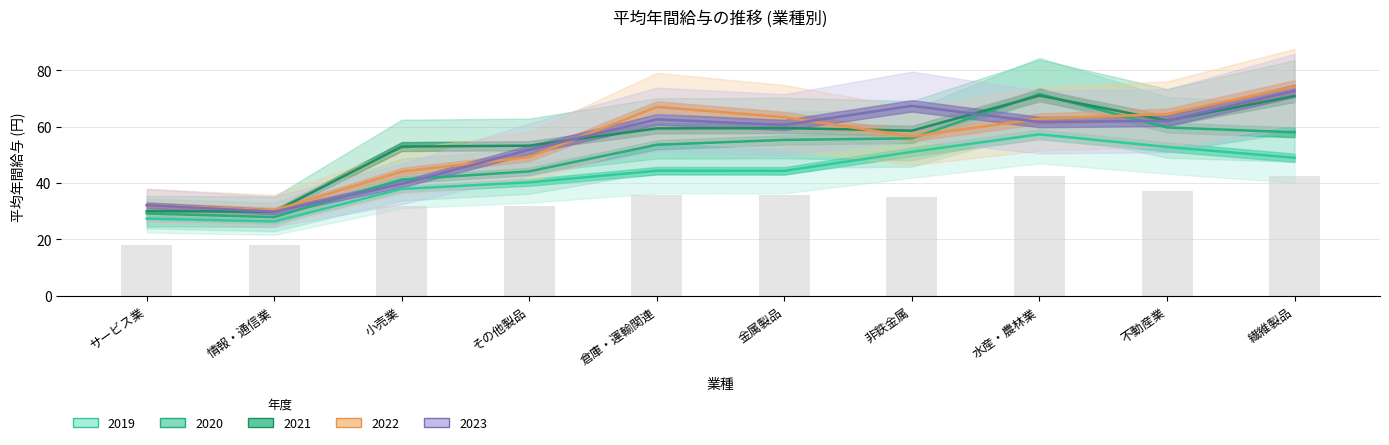

What is the ratio of the value at 倉庫・運輸関連 to the value at 情報・通信業?

2.0